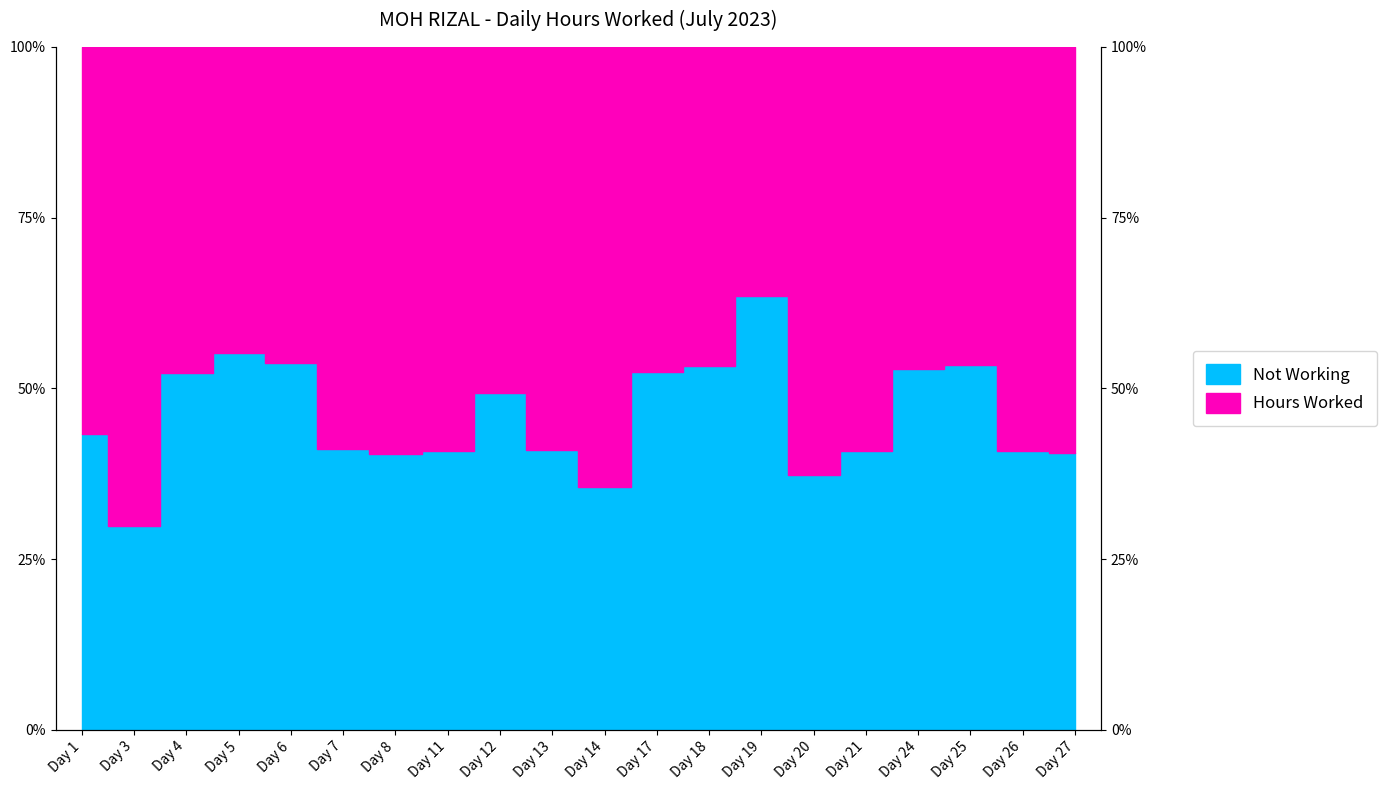

What is the change in value from Day 12 to Day 14?

-13.8